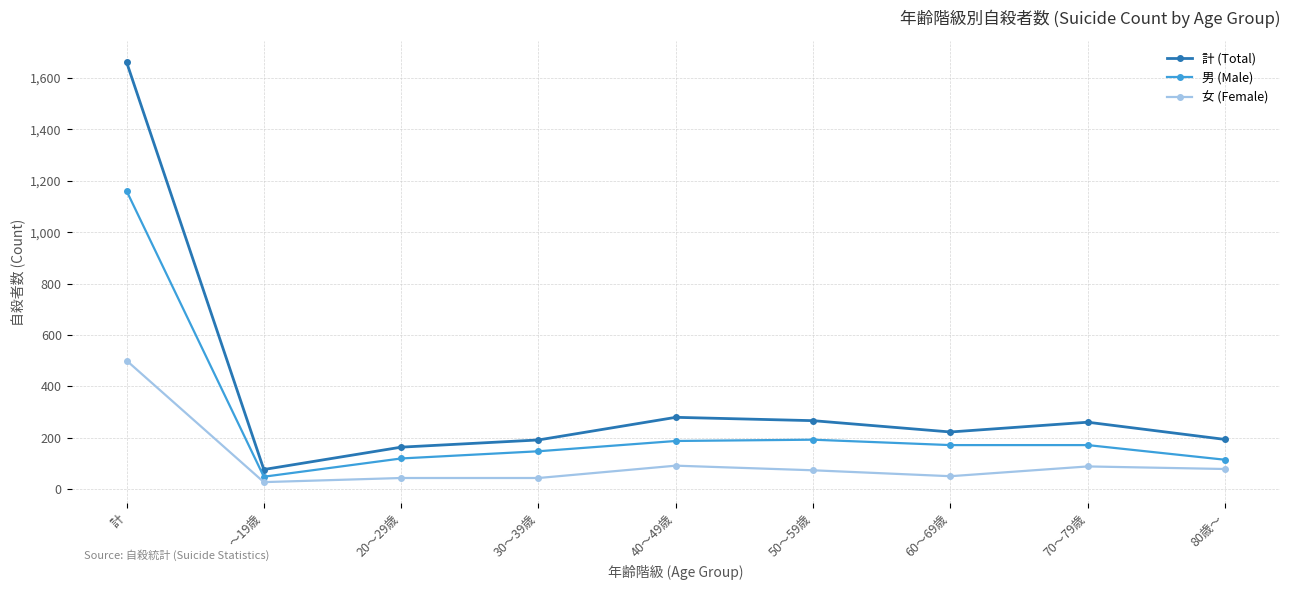

Which series has the widest spread of values?

計 (Total)